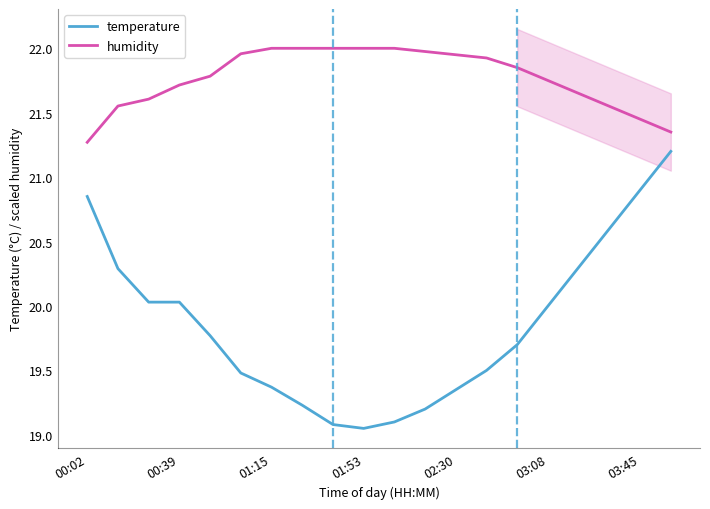

What is the value of the temperature point at the 6th from the left?

19.5